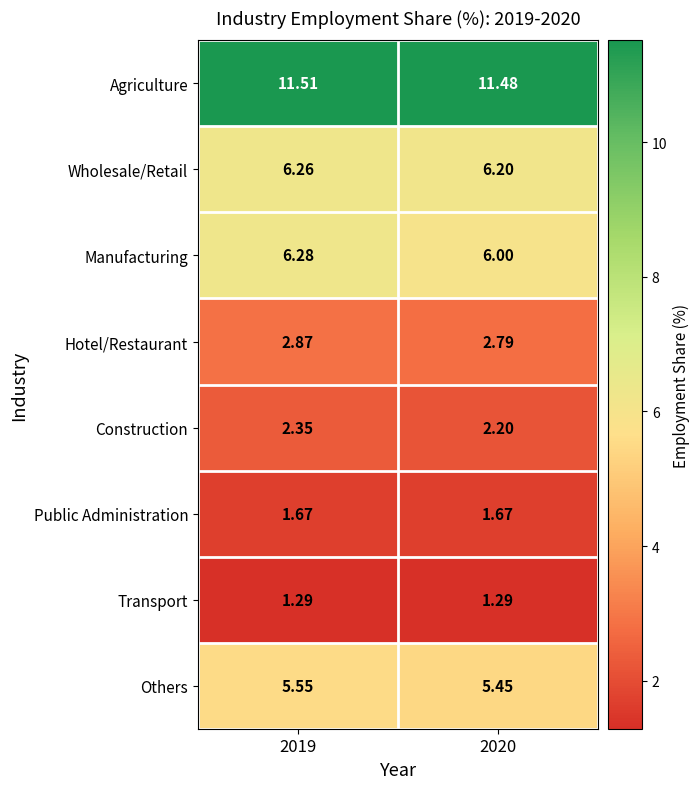

Rank the series by their maximum value, from lowest to highest.

Transport, Public Administration, Construction, Hotel/Restaurant, Others, Wholesale/Retail, Manufacturing, Agriculture